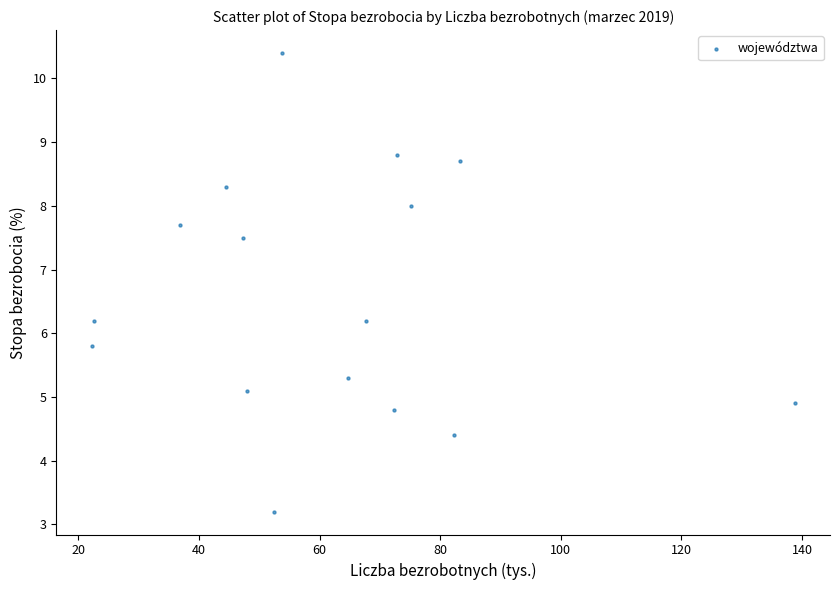

What is the range of Y values (max minus min)?

7.2